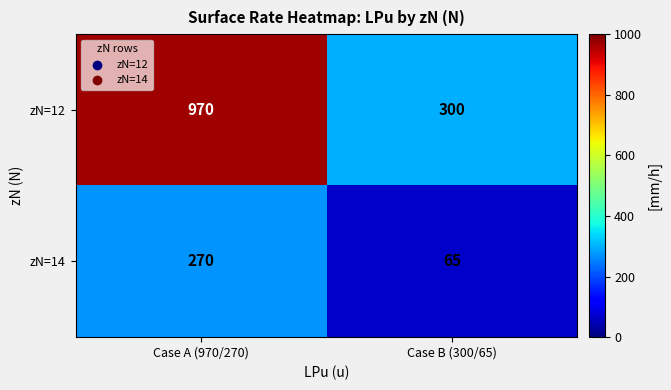

Reading right to left, extract all data points from this chart.

zN=12: 300	970
zN=14: 65	270